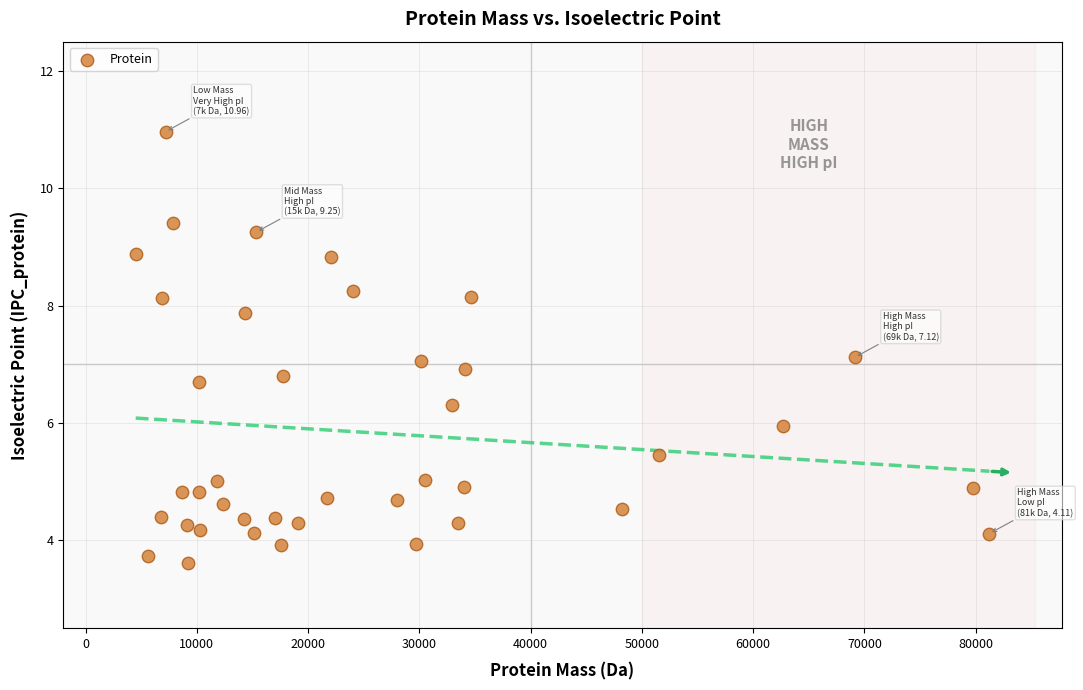

What is the range of X values (max minus min)?

76727.7